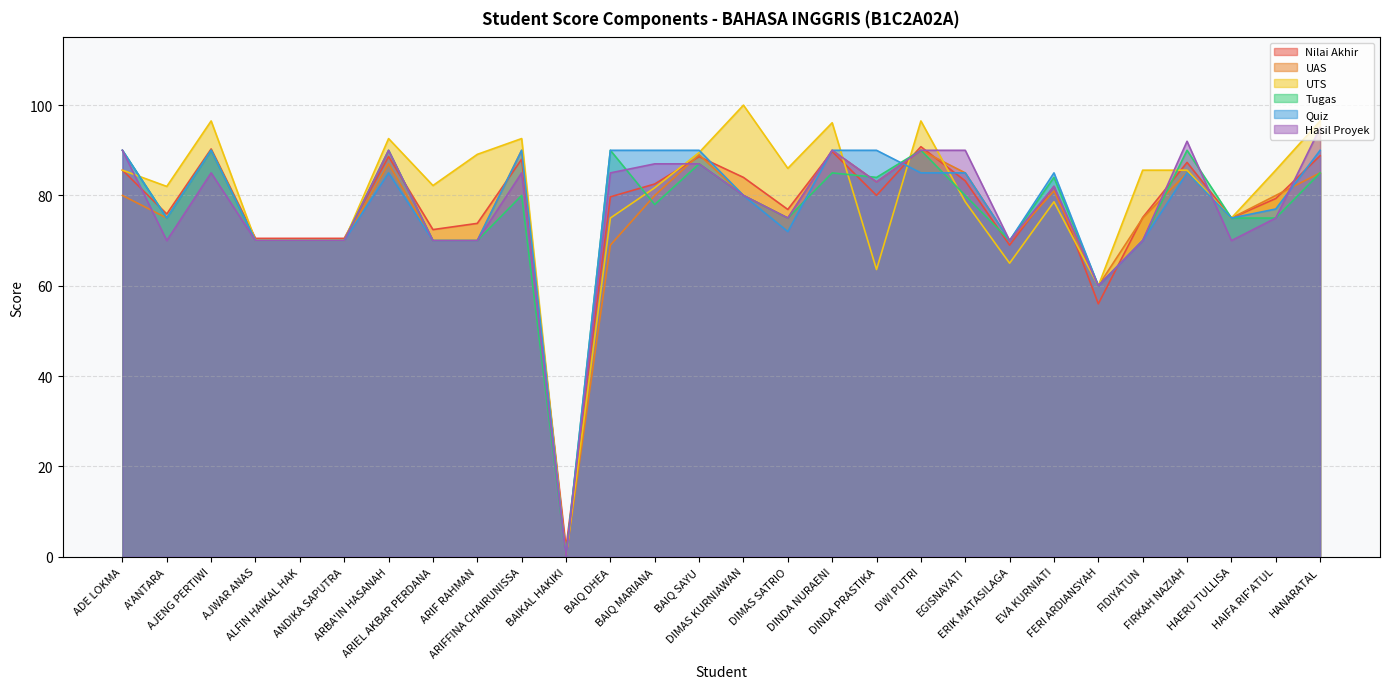

At which label does Hasil Proyek first exceed 82?

ADE LOKMA